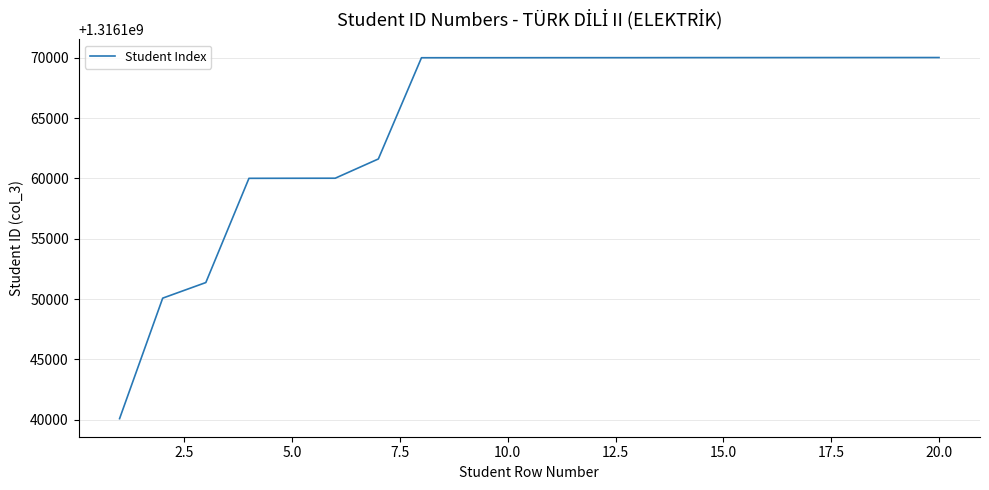

Does the chart display data point markers on the line(s)?

No